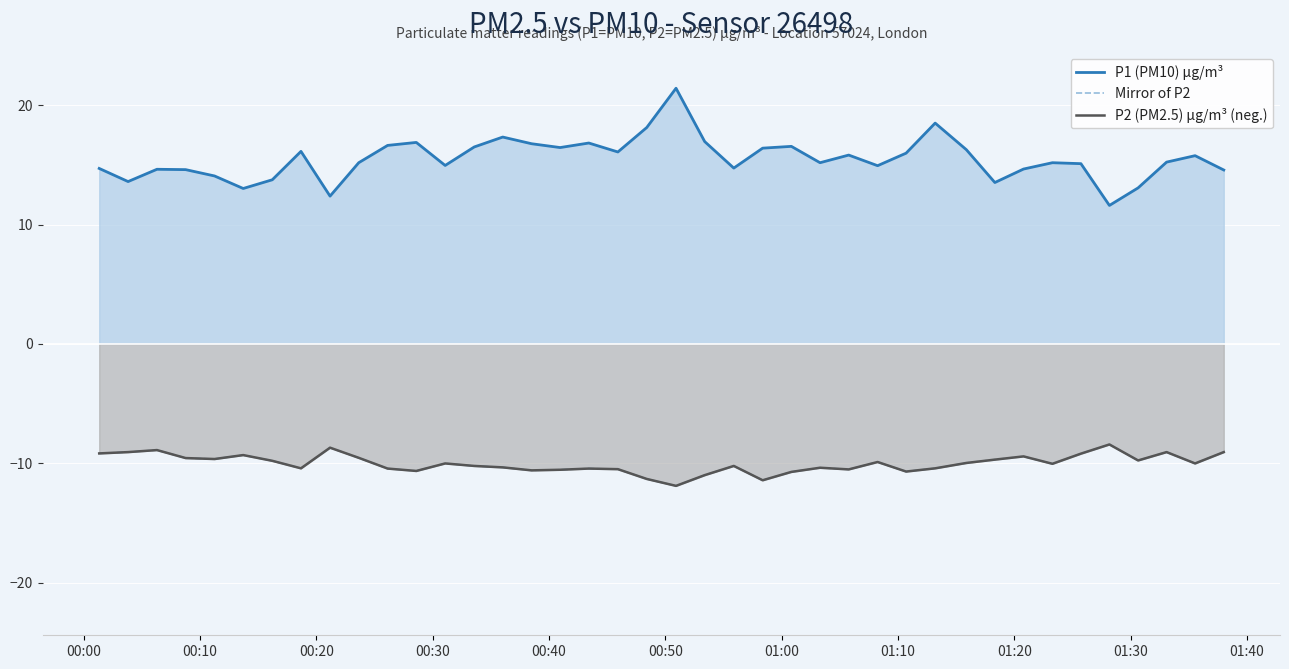

What position from the left is 01:40?

11